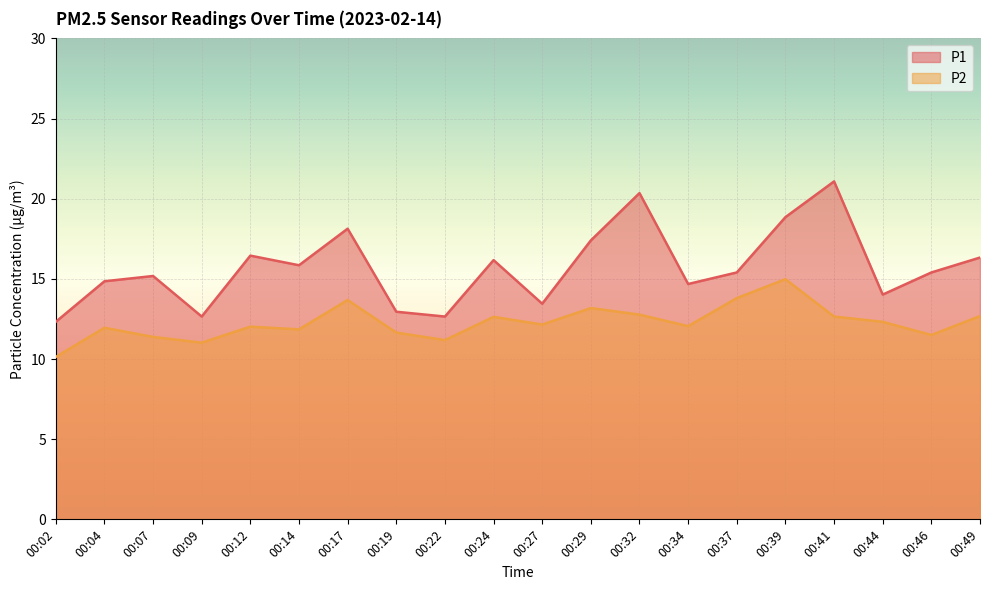

What is the difference between the second highest and minimum values in the P1 series?

8.0